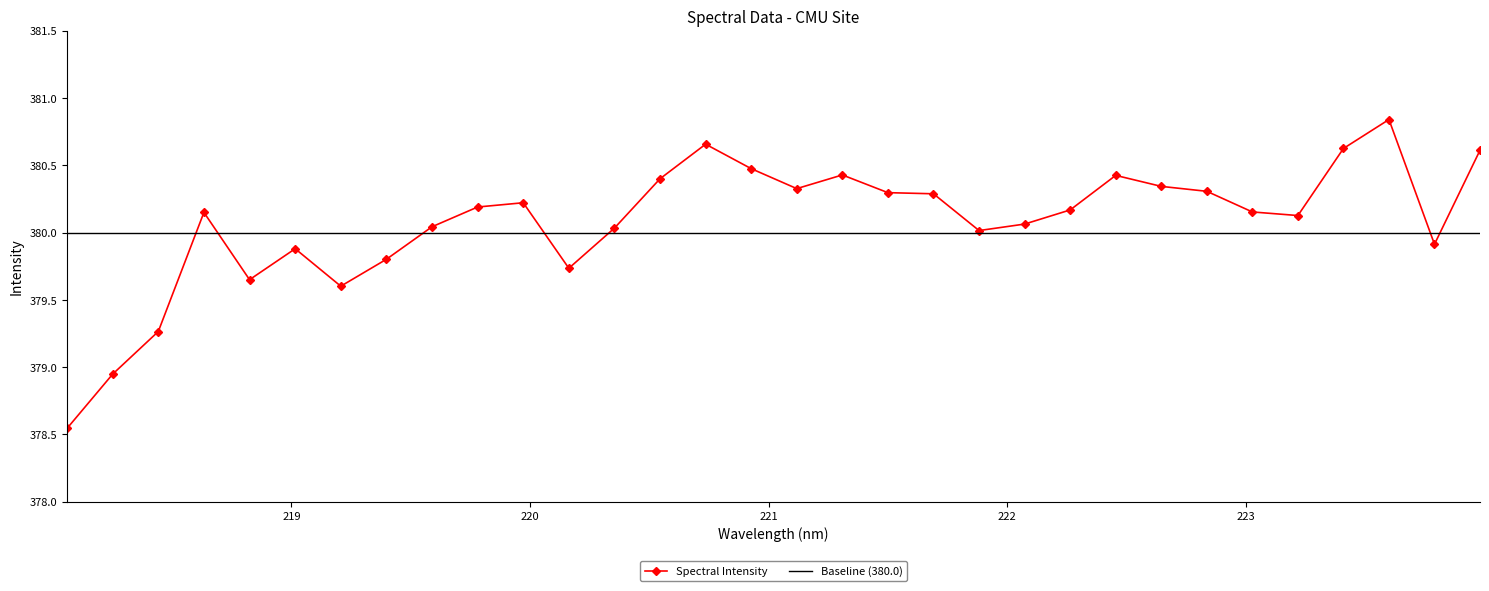

The chart shows a value of 379.6 at 218.8244. True or false?

True